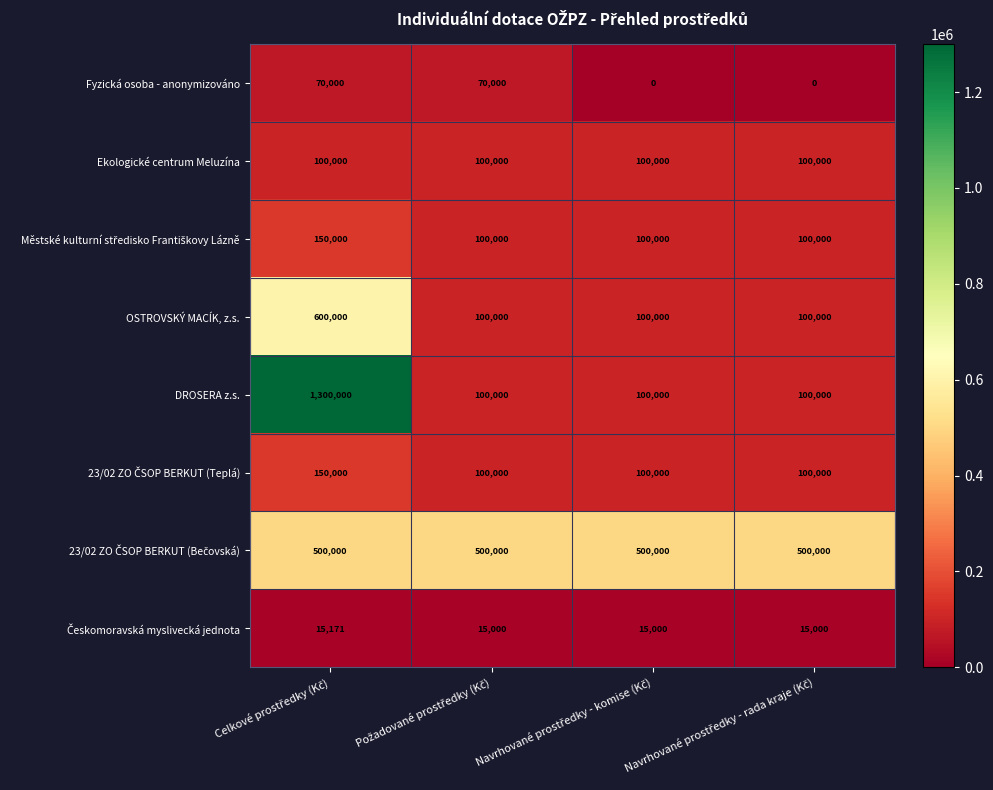

Which series has the widest spread of values?

DROSERA z.s.